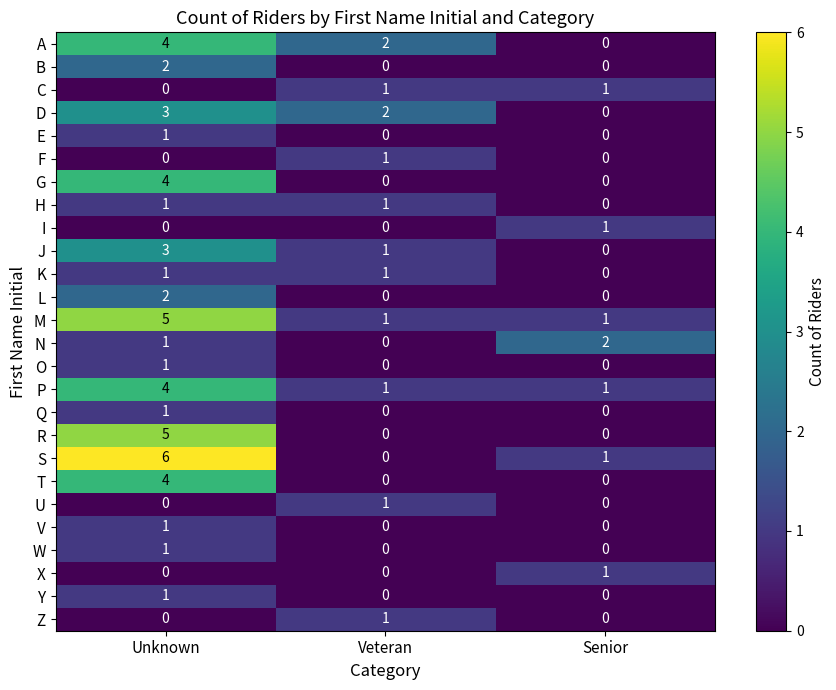

The value of E at Veteran is 0. True or false?

True